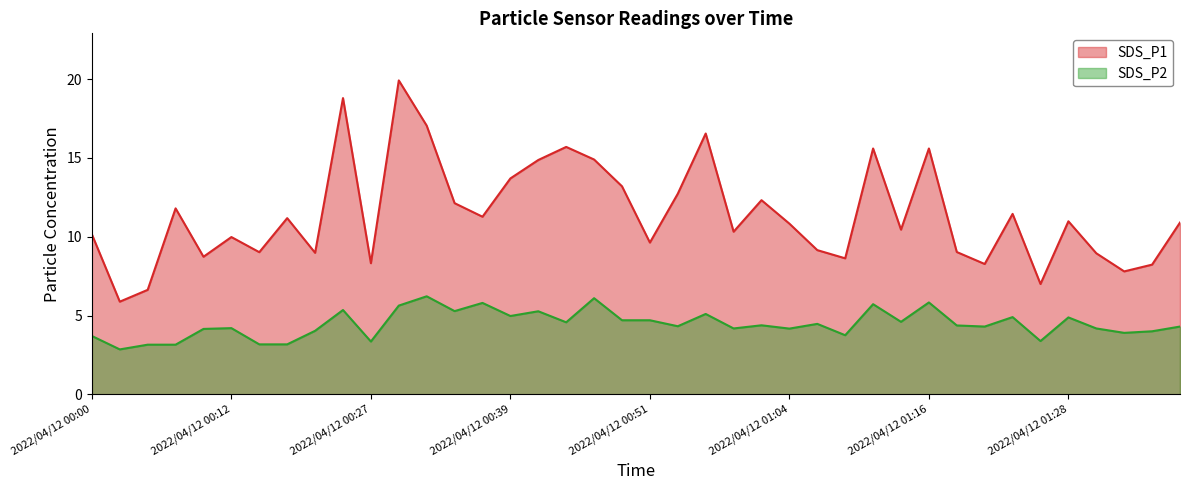

At which category is the sum across all series the highest?

2022/04/12 00:30